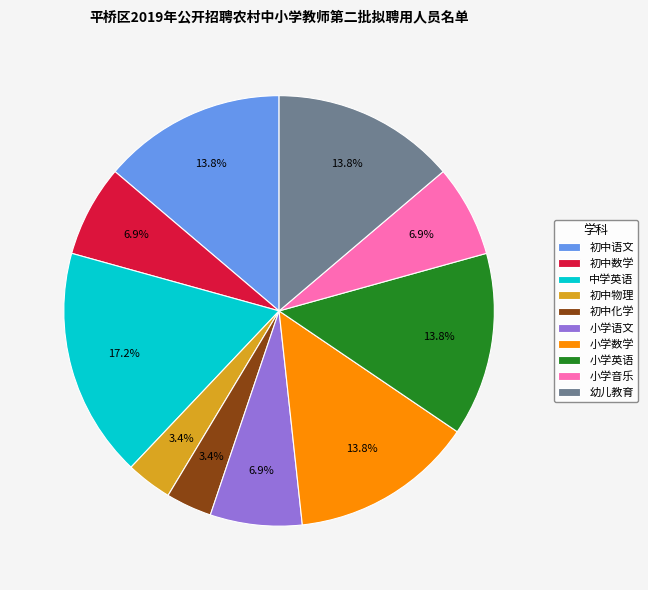

Between 小学语文 and 小学数学, which is larger?

小学数学